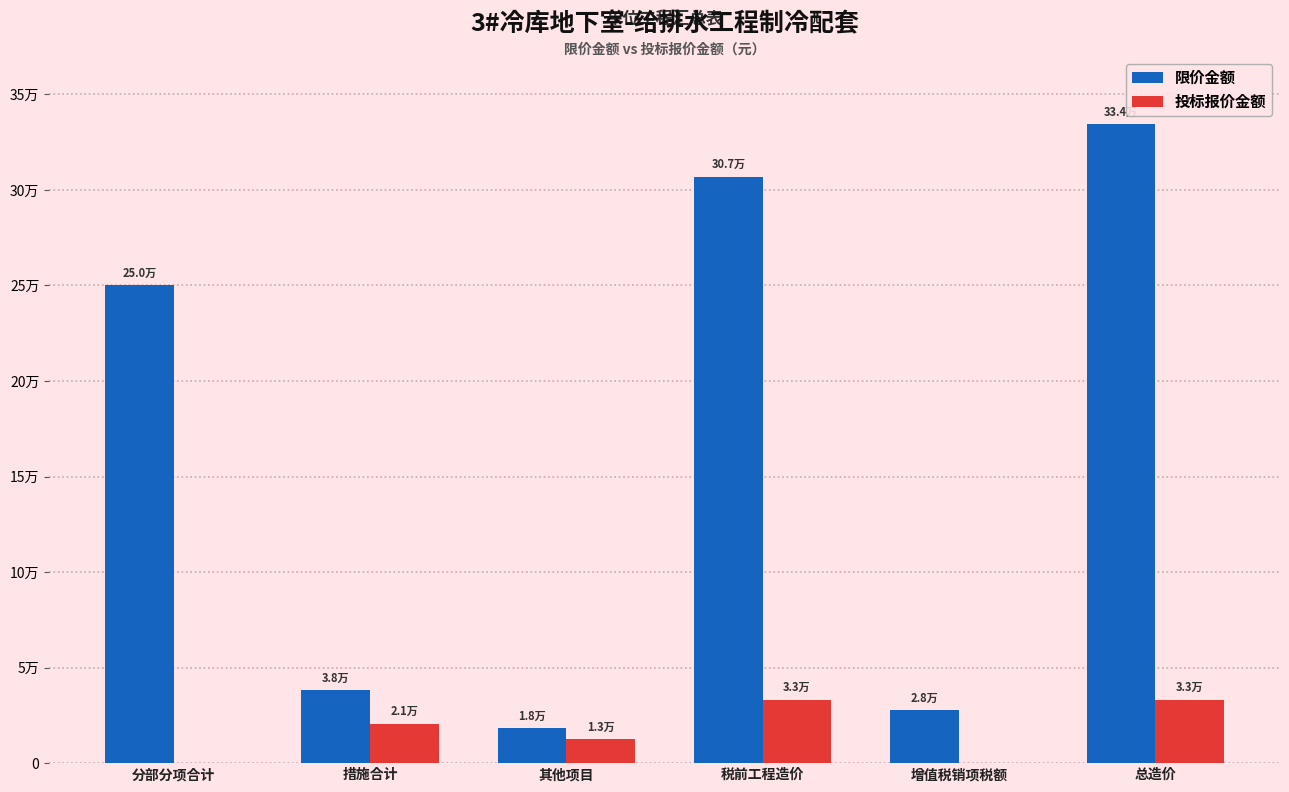

What is the total value across all series at 措施合计?

59007.5